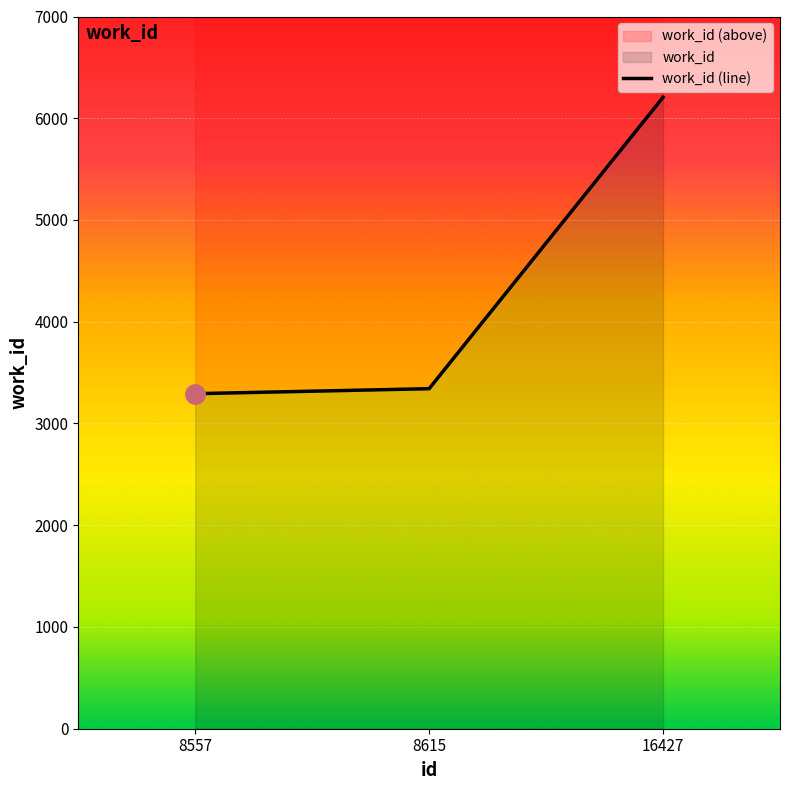

True or false: the data shows 3448 at 16427.

False